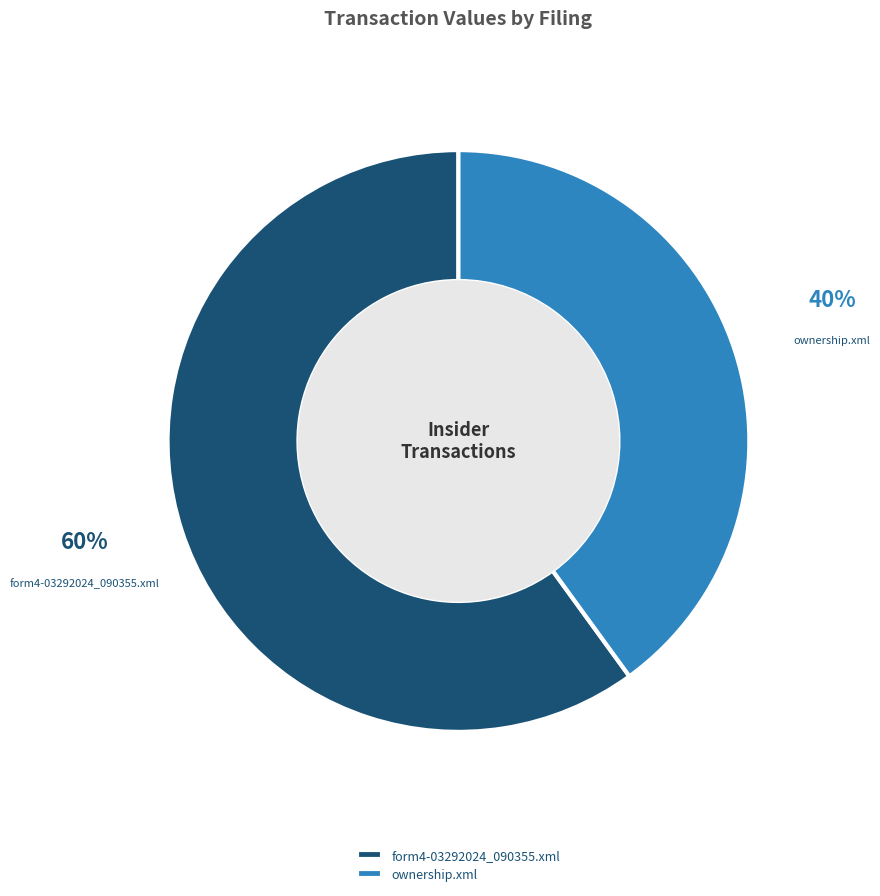

How many slices are in this pie chart?

2